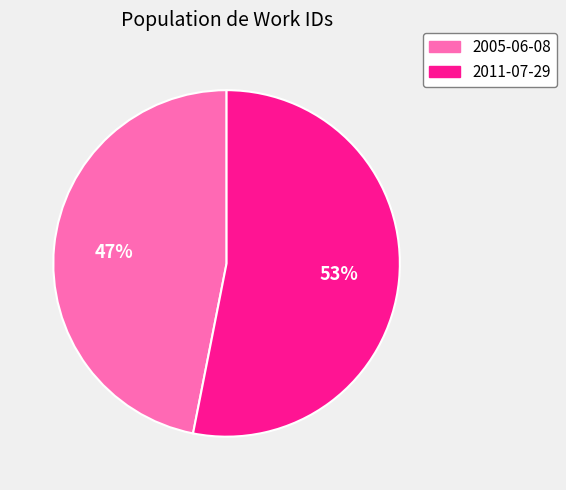

Is the sum of 2005-06-08 and 2011-07-29 greater than half?

Yes